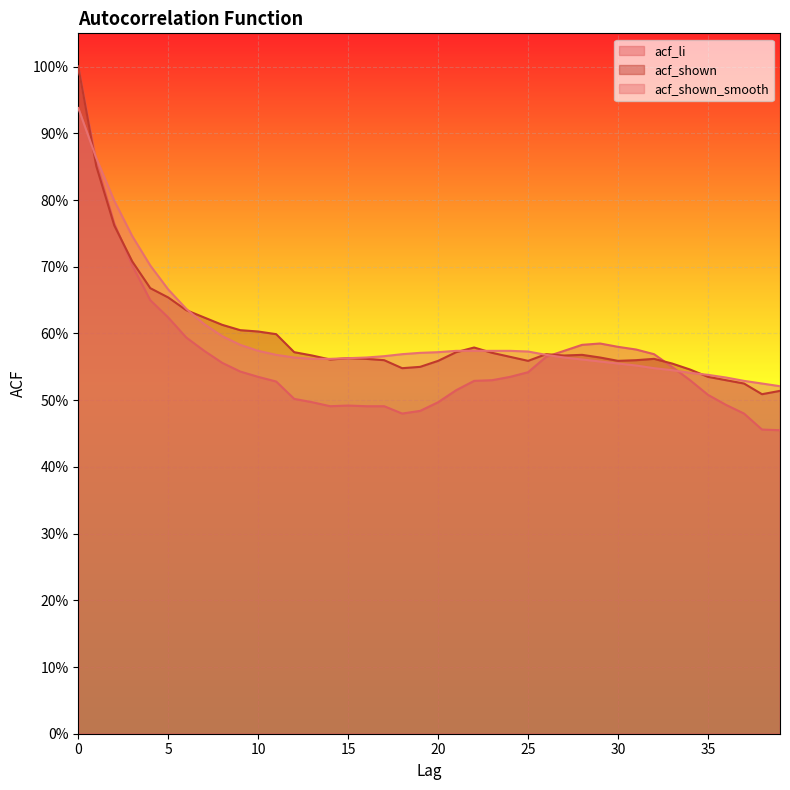

How many intersections are there between acf_shown and acf_shown_smooth?

7